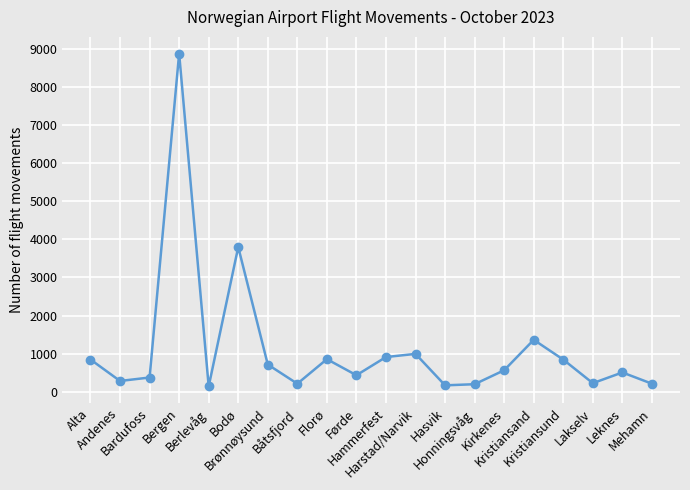

What is the label of the 12th point from the left?

Harstad/Narvik